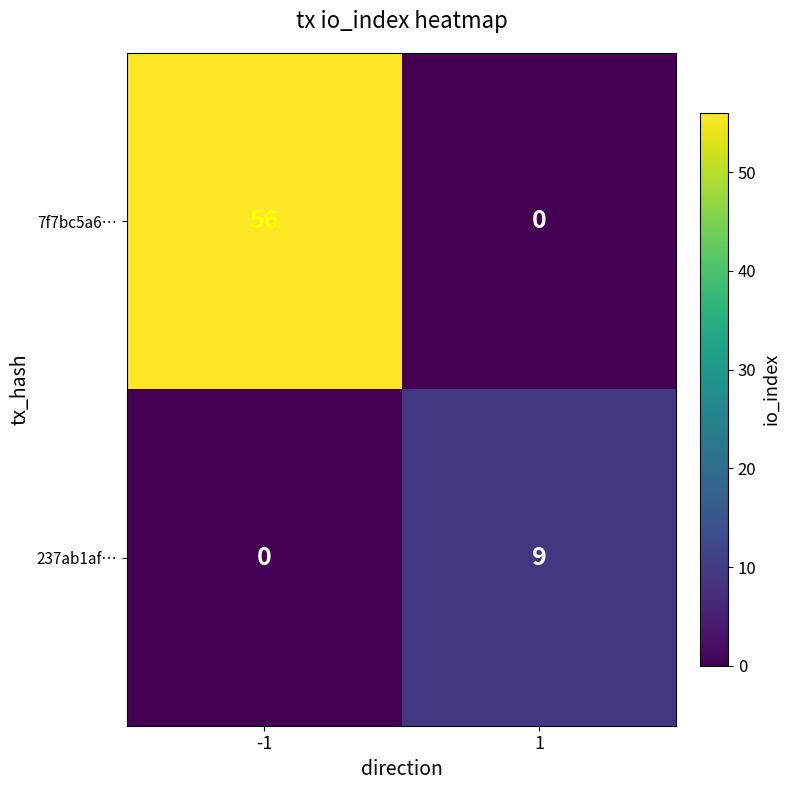

The value of 237ab1af… at -1 is 0. True or false?

True